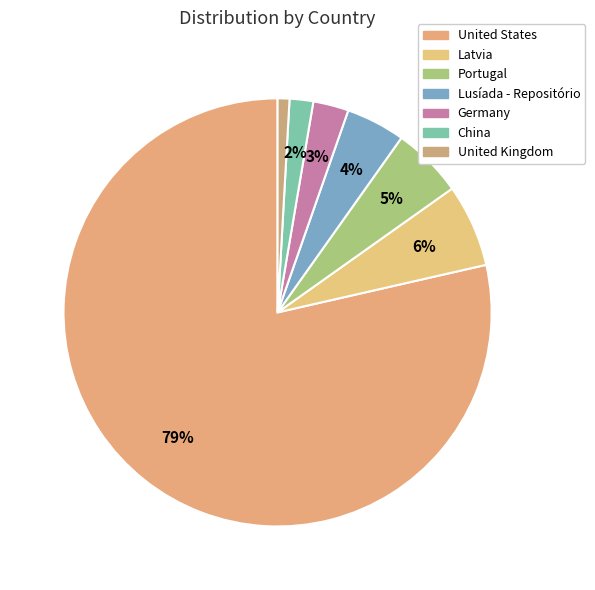

Is the sum of United Kingdom and Lusíada - Repositório greater than half?

No